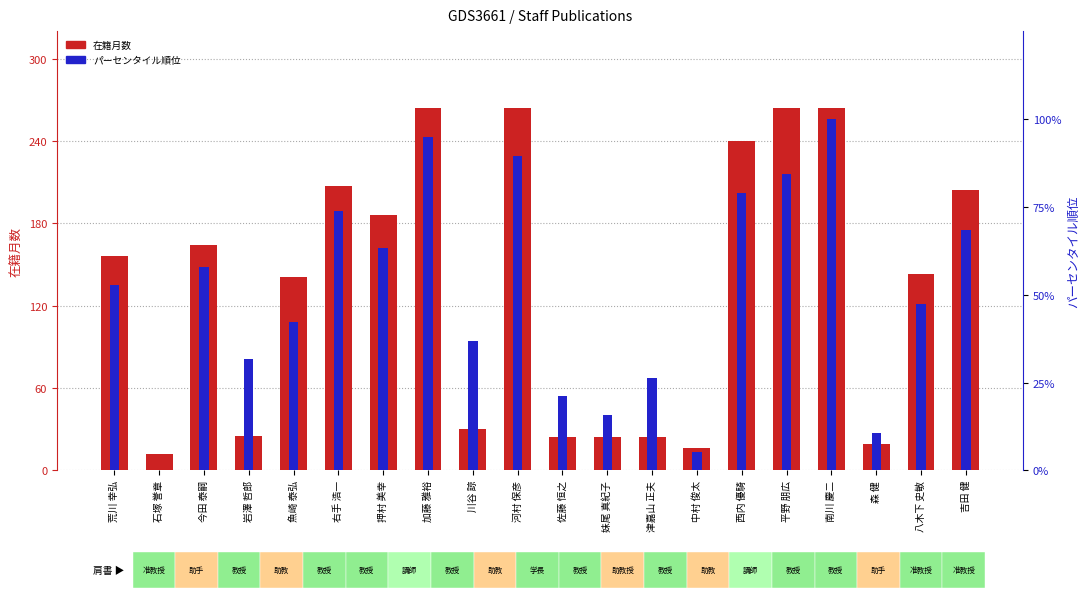

Which series has the largest range (max minus min)?

在籍月数